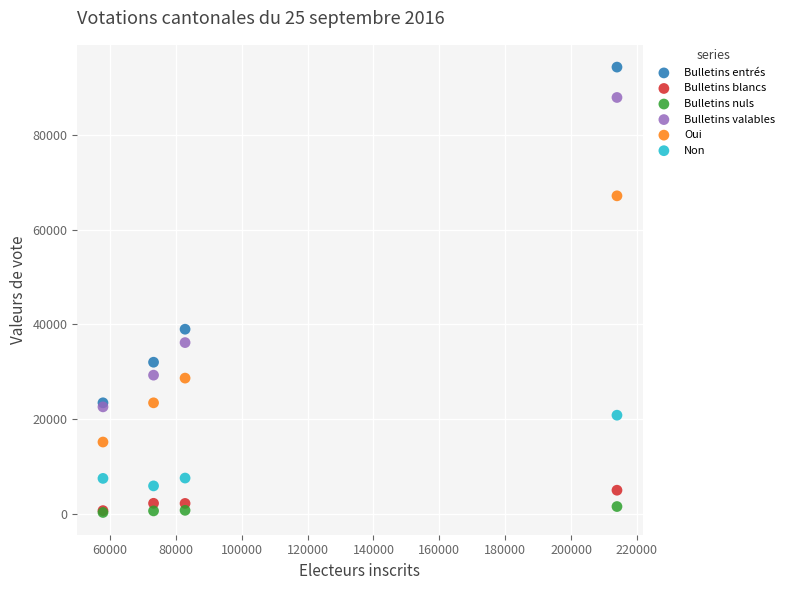

Across all series, what Y value is closest to 47275?

38945